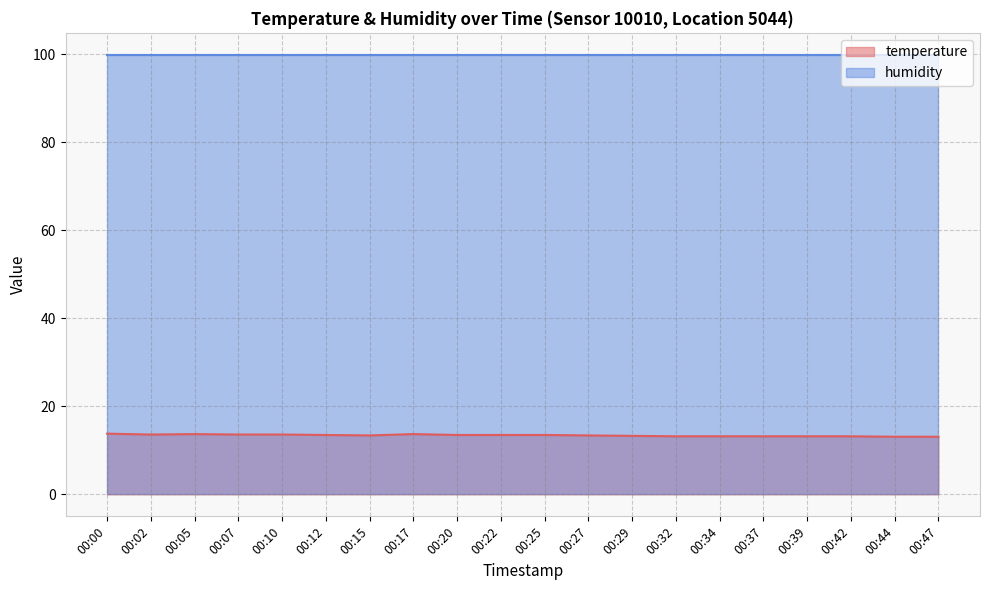

Reading right to left, what are all the values shown in this chart?

13.1	13.1	13.2	13.2	13.2	13.2	13.2	13.3	13.4	13.5	13.5	13.5	13.7	13.4	13.5	13.6	13.6	13.7	13.6	13.8